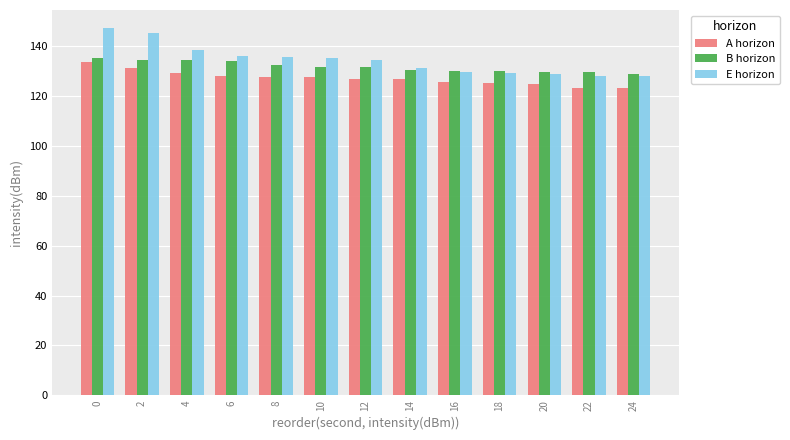

What is the minimum value shown in the chart?

123.4